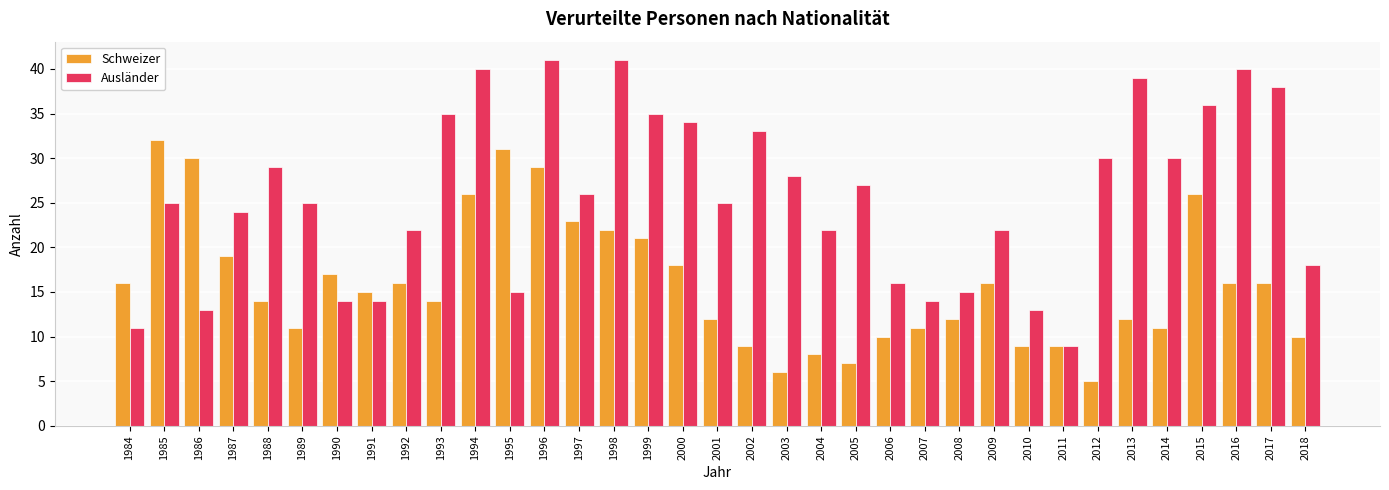

What is the sum of the Ausländer values at 1989 and 2008?

40